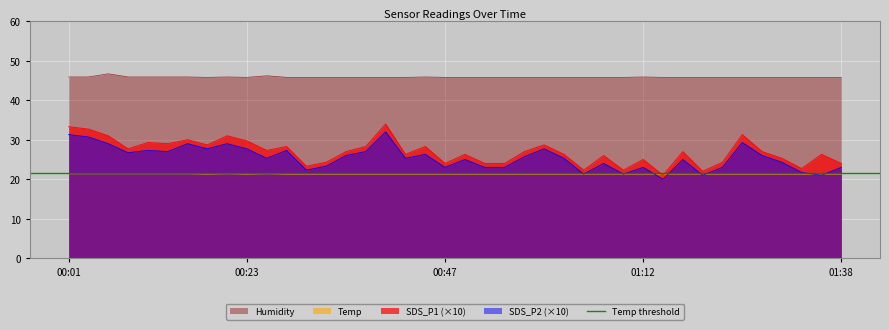

What is the smallest value displayed?

20.0